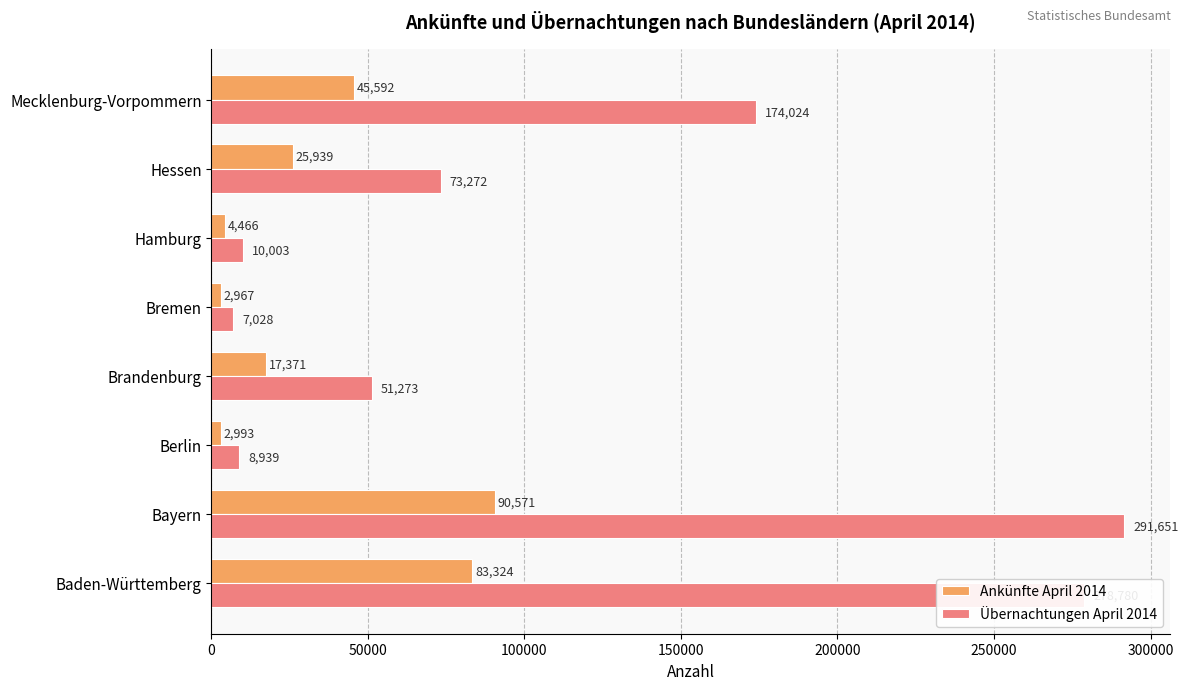

How many distinct data groups are displayed?

2